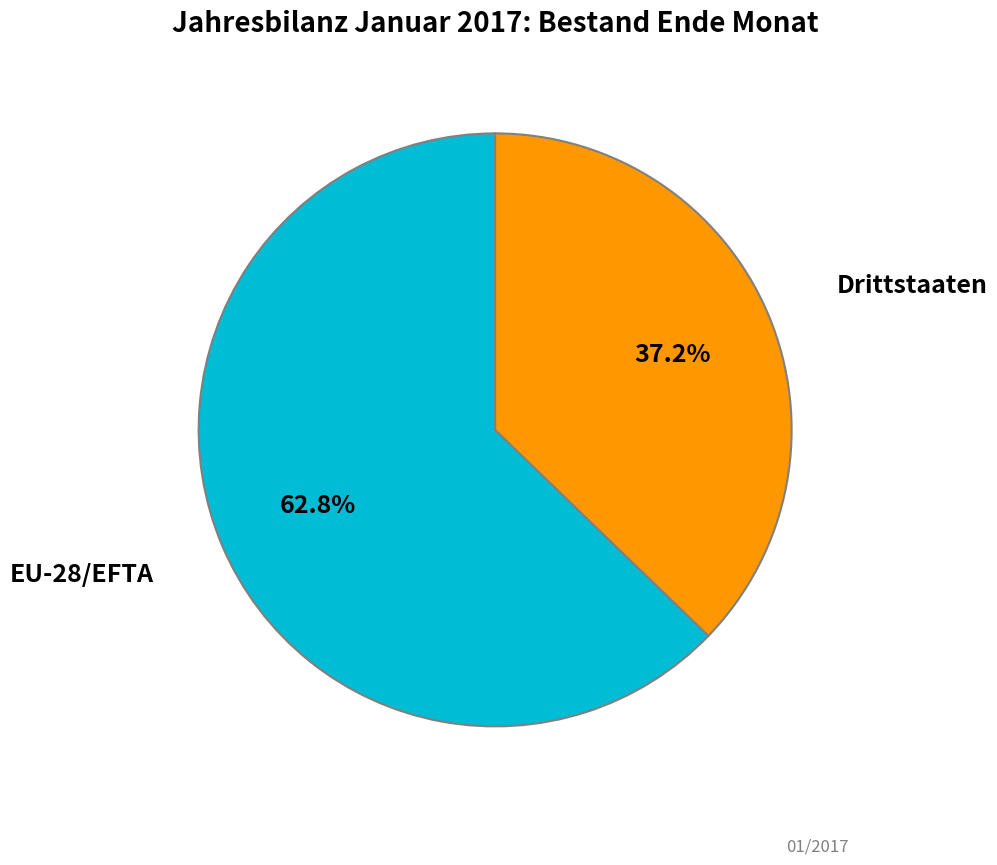

Is there any slice that represents more than half of the pie?

Yes